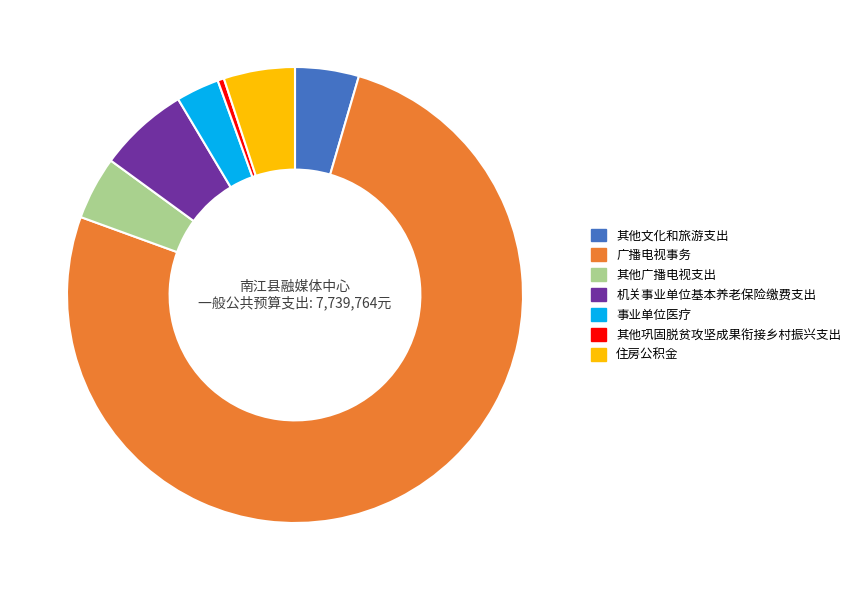

Which category has the biggest portion of the pie?

广播电视事务